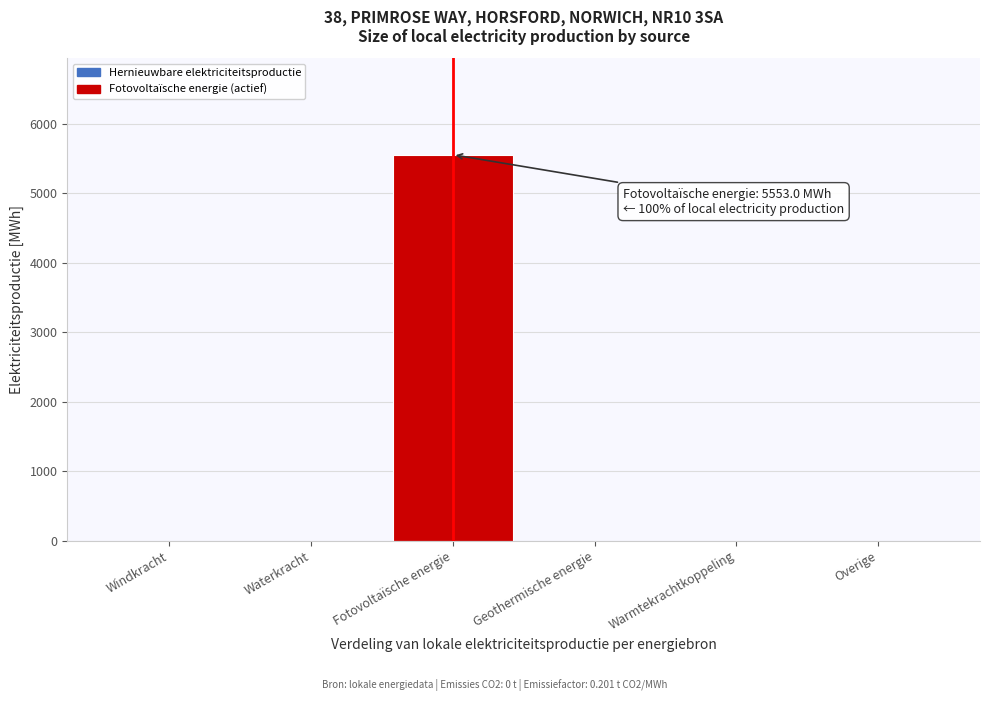

Reading right to left, what are all the values shown in this chart?

Overige=0.0	Warmtekrachtkoppeling=0.0	Geothermische energie=0.0	Fotovoltaïsche energie=5553.0	Waterkracht=0.0	Windkracht=0.0